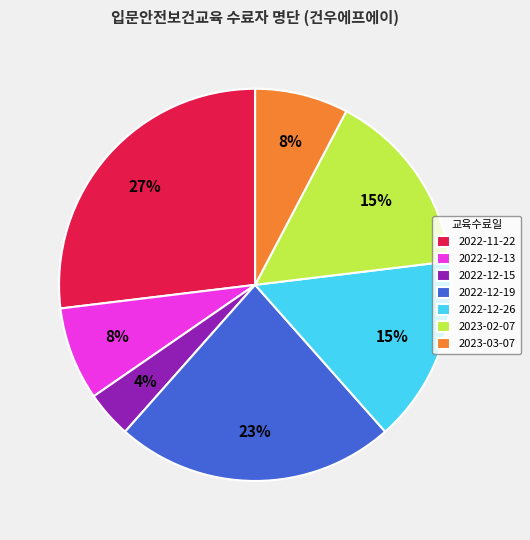

To the nearest percent, what is the combined percentage of 2022-12-19 and 2022-12-13?

31%